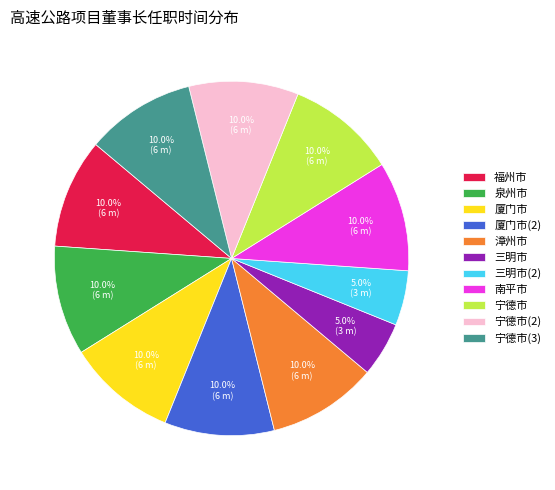

Approximately how many times larger is the value at 福州市 compared to 厦门市?

1.0